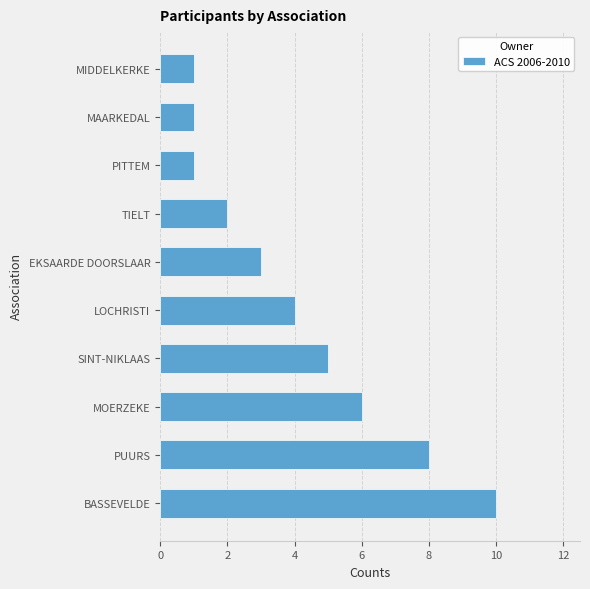

Which has a higher value, BASSEVELDE or LOCHRISTI?

BASSEVELDE